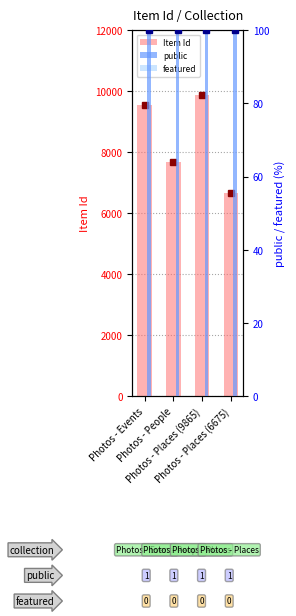

What is the maximum value shown in the chart?

9865